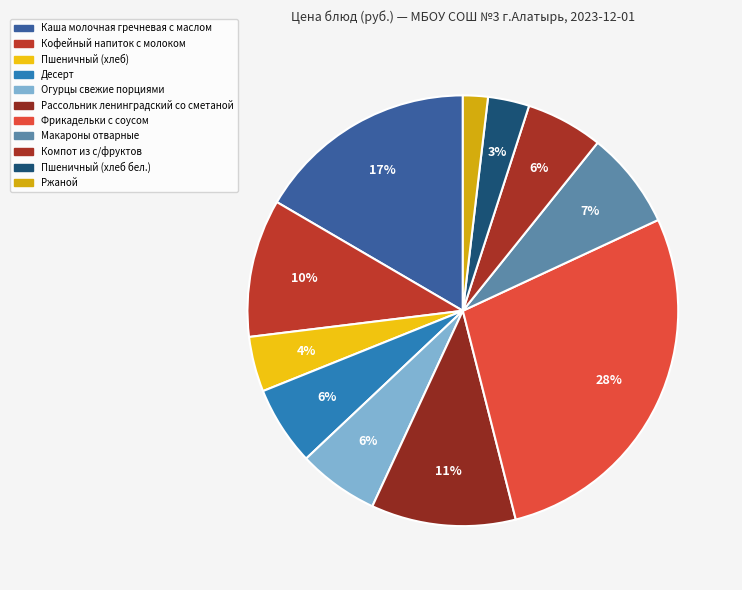

Between Каша молочная гречневая с маслом and Пшеничный (хлеб), which is larger?

Каша молочная гречневая с маслом